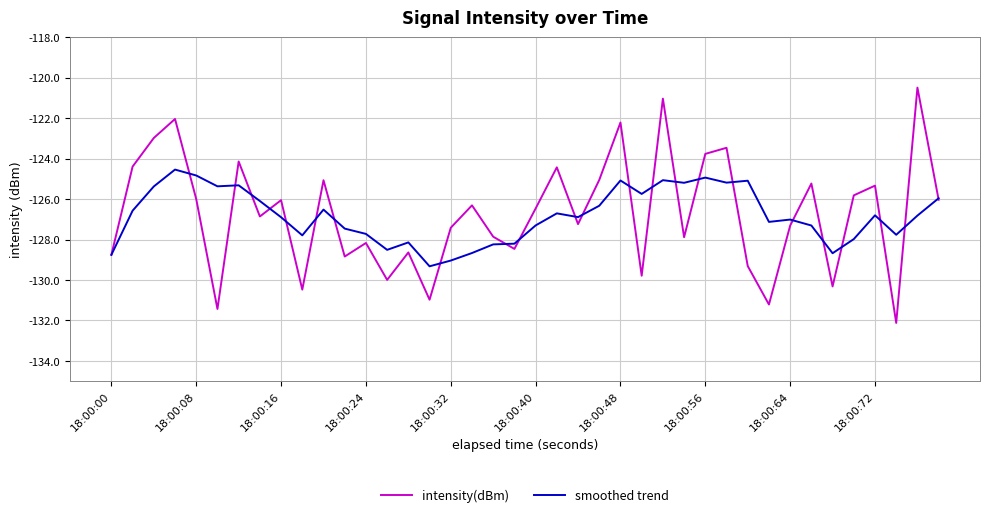

Which series has the widest spread of values?

intensity(dBm)